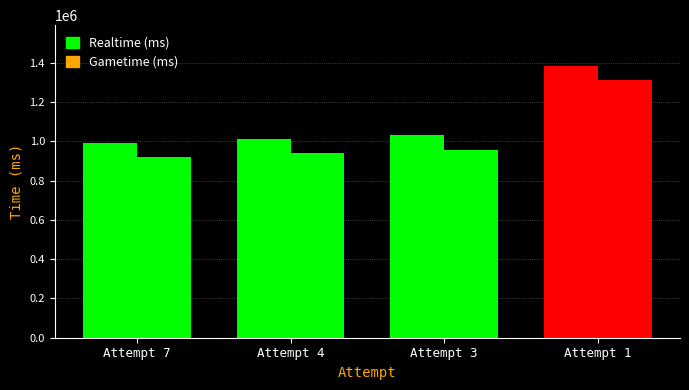

What is the approximate value of Gametime (ms) at Attempt 3?

957415